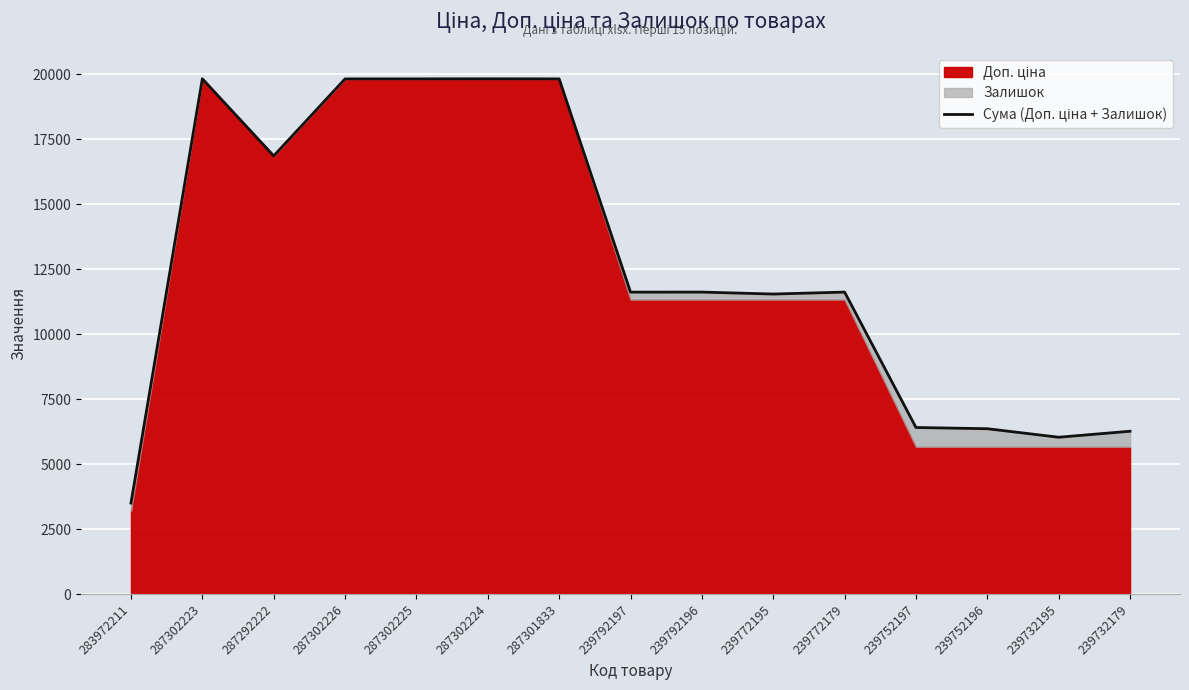

Reading right to left, what are all the values shown in this chart?

6268.0	6037.0	6365.0	6412.0	11624.0	11549.0	11624.0	11623.0	19831.1	19834.1	19831.1	19831.1	16868.2	19834.1	3504.0